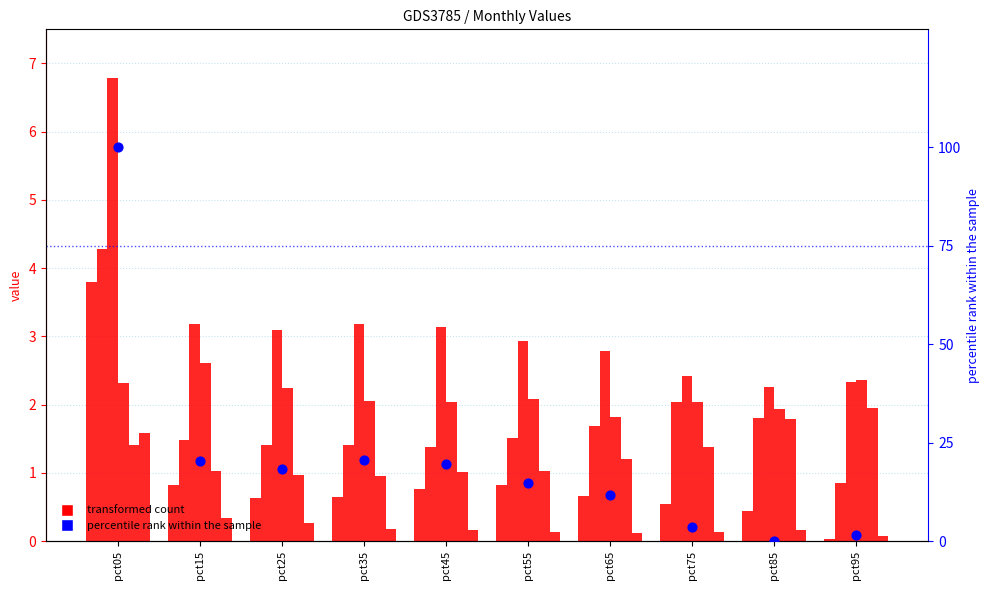

Is the value of Jan at pct55 greater than the value of Mar at pct85?

No